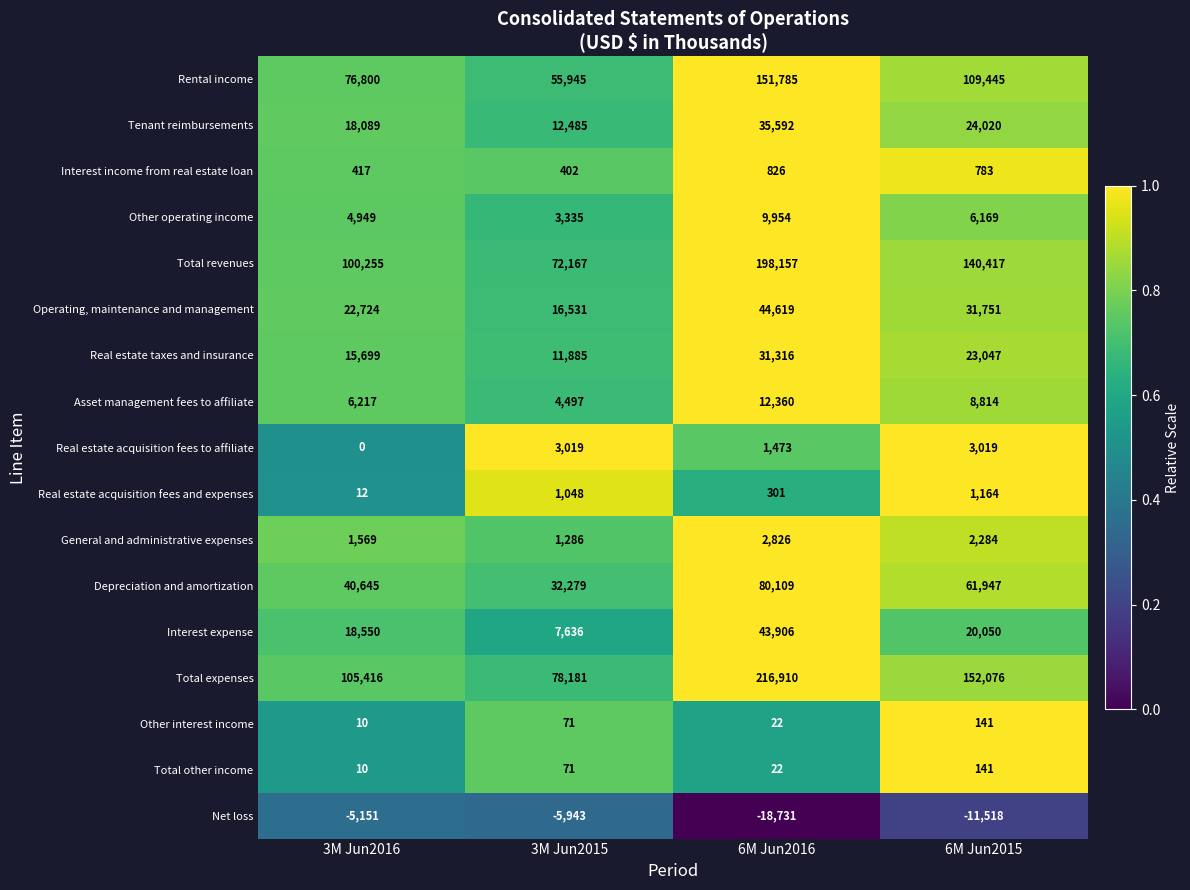

Which series has the largest total across all categories?

Total expenses